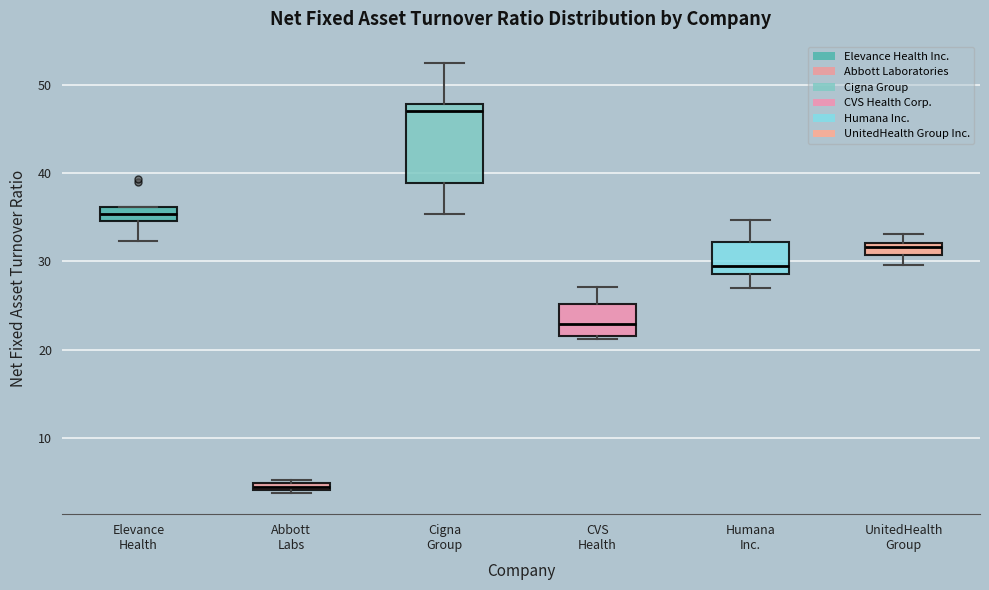

Which box has the lowest median line?

Abbott Labs